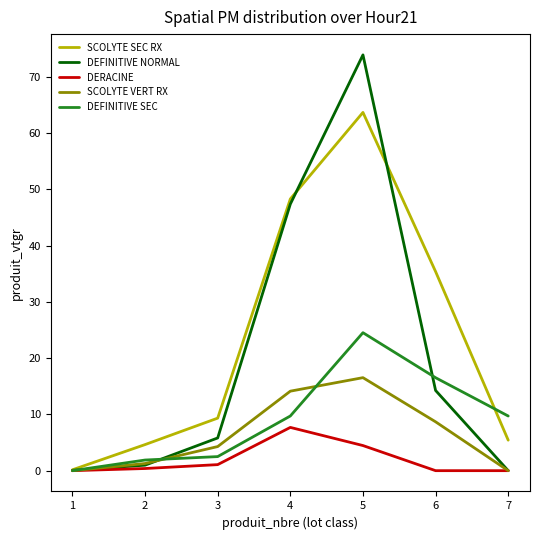

The SCOLYTE VERT RX series shows 5.4 at 4. True or false?

False